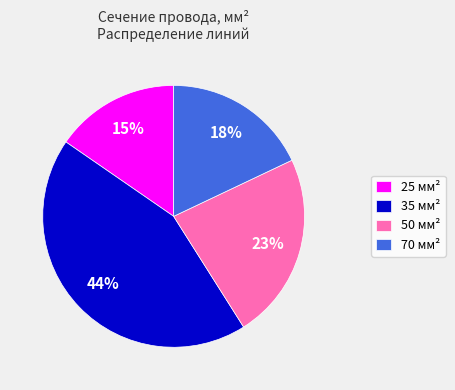

The 25 мм² slice represents 22% of the pie. True or false?

False